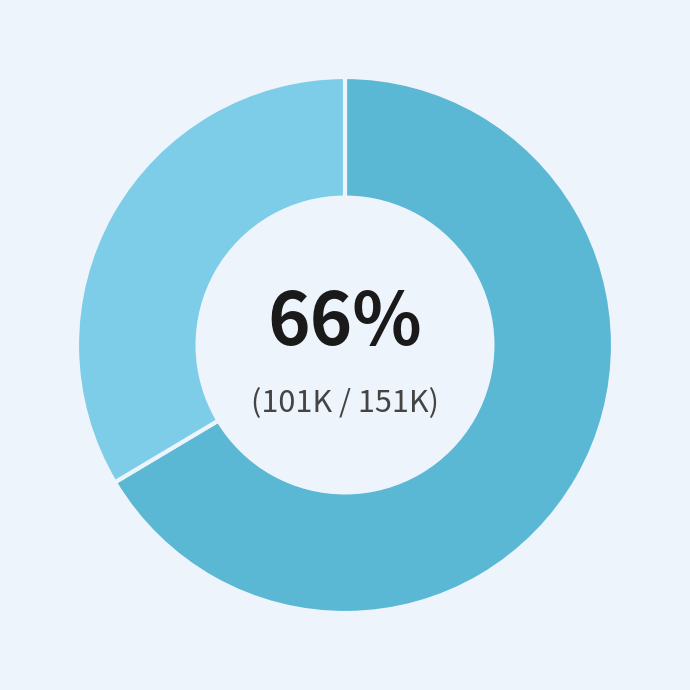

How many slices are in this pie chart?

2